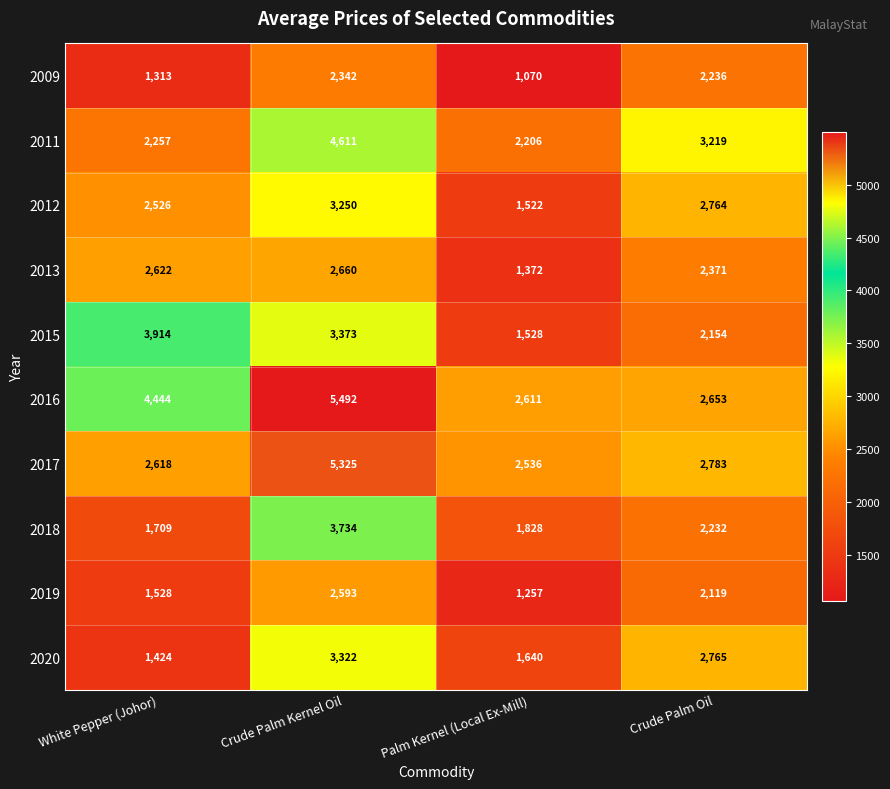

The 2018 series shows 1293 at Crude Palm Kernel Oil. True or false?

False